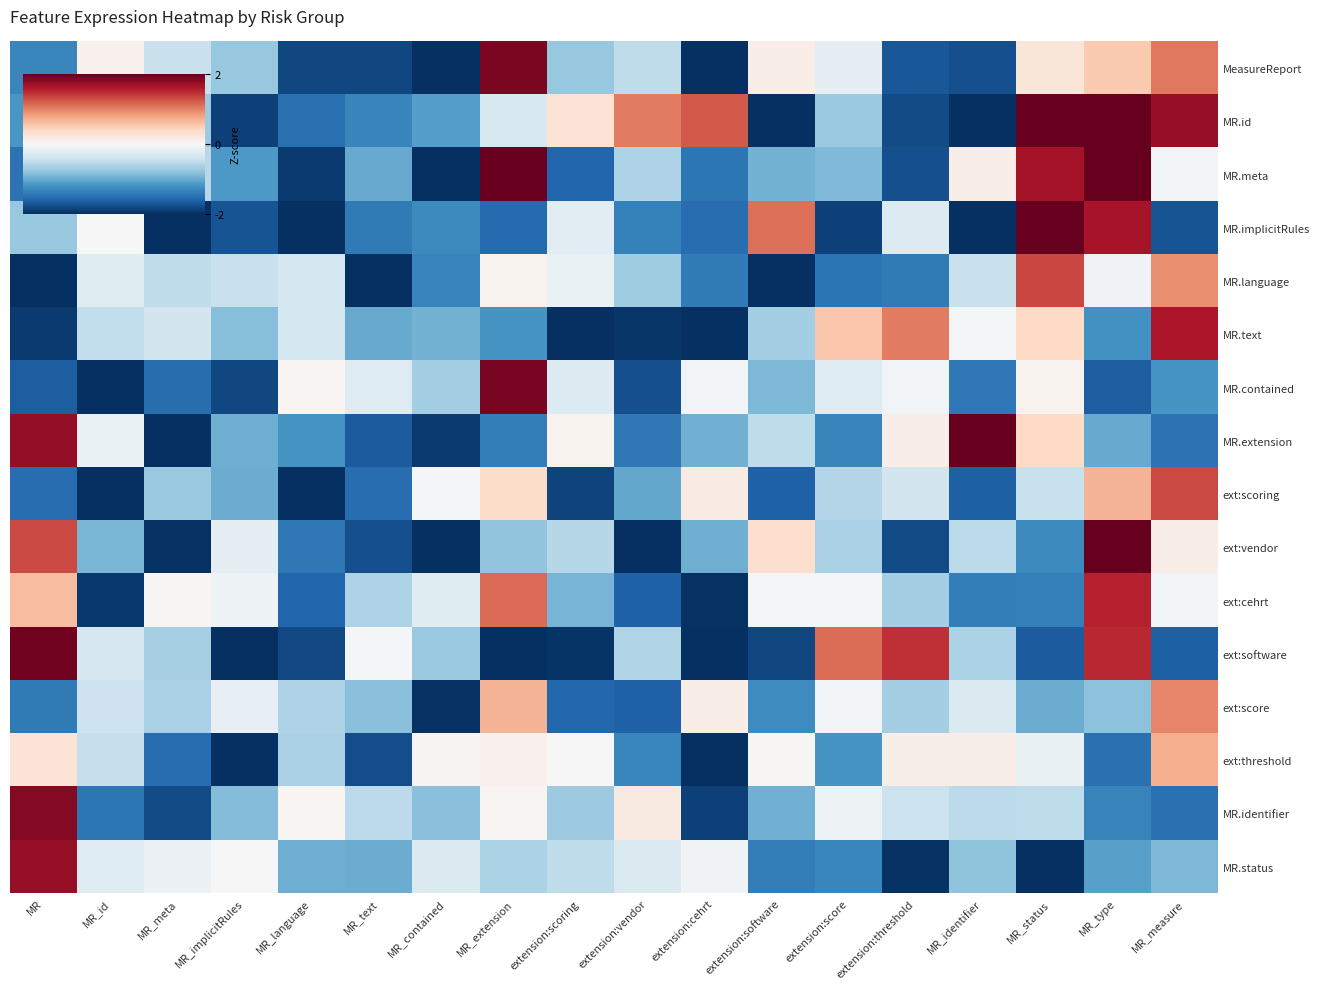

At how many categories does at least one series exceed 1?

11